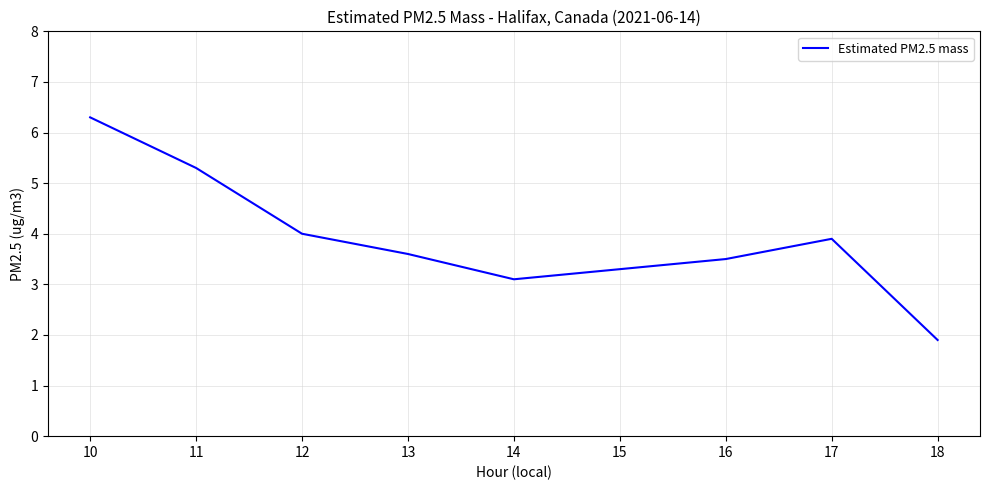

Where is the first local minimum?

14